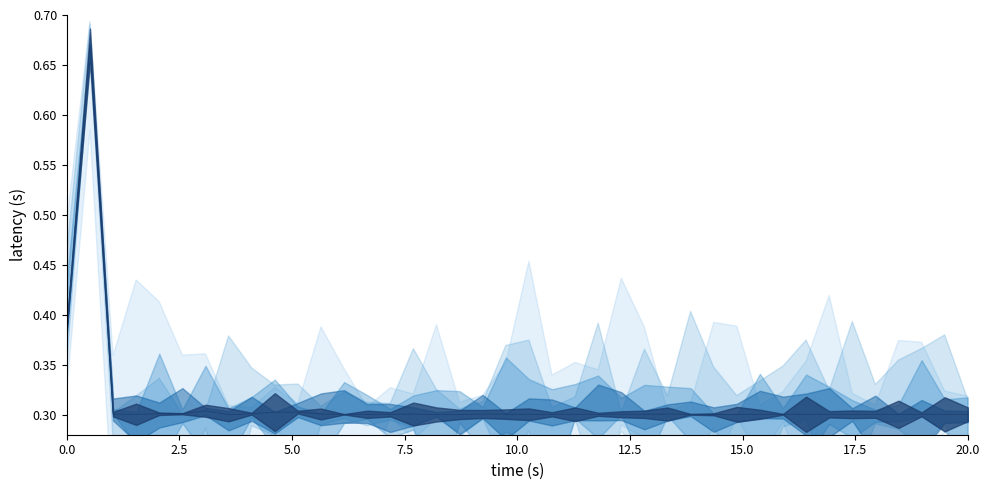

Does the chart display data point markers on the line(s)?

No